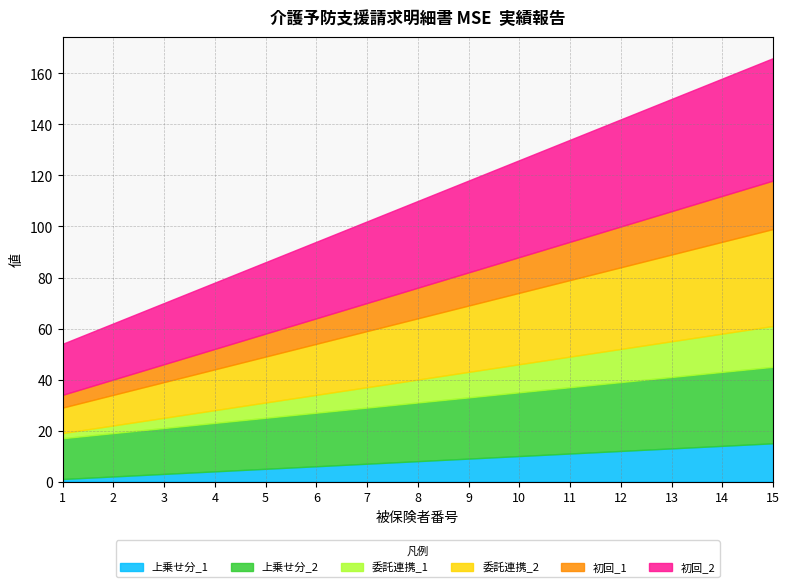

What is the sum of all 初回_2 values?

510